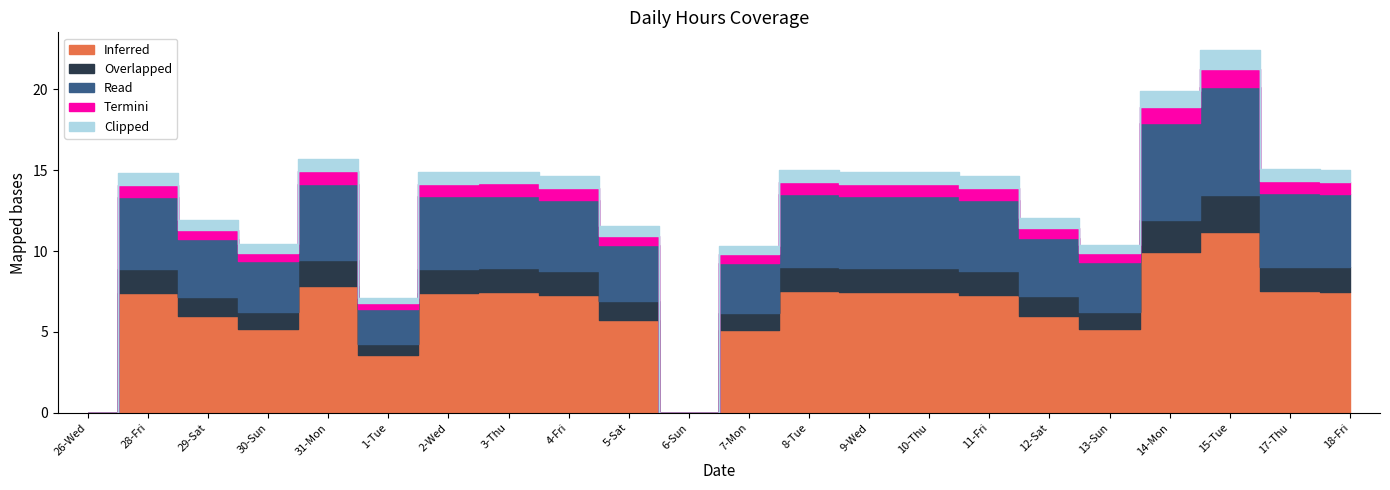

What is the sum of the Termini values at 13-Sun and 5-Sat?

1.1